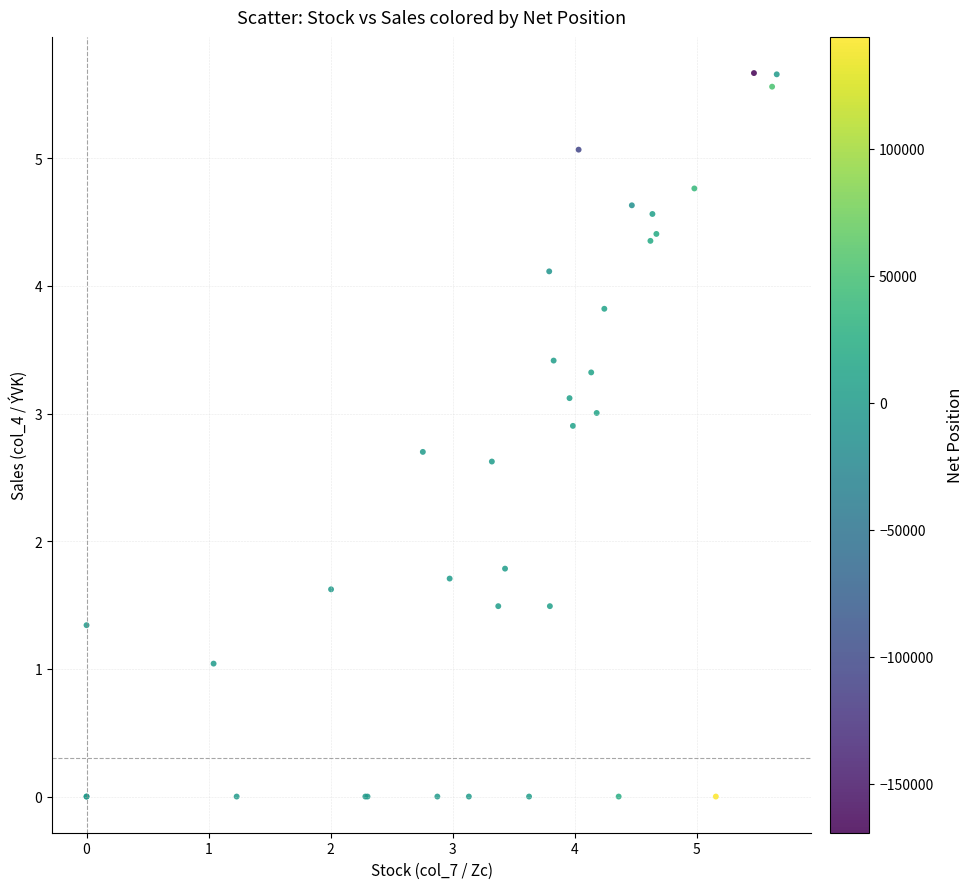

What Y value in the scatter plot is closest to 2?

1.8